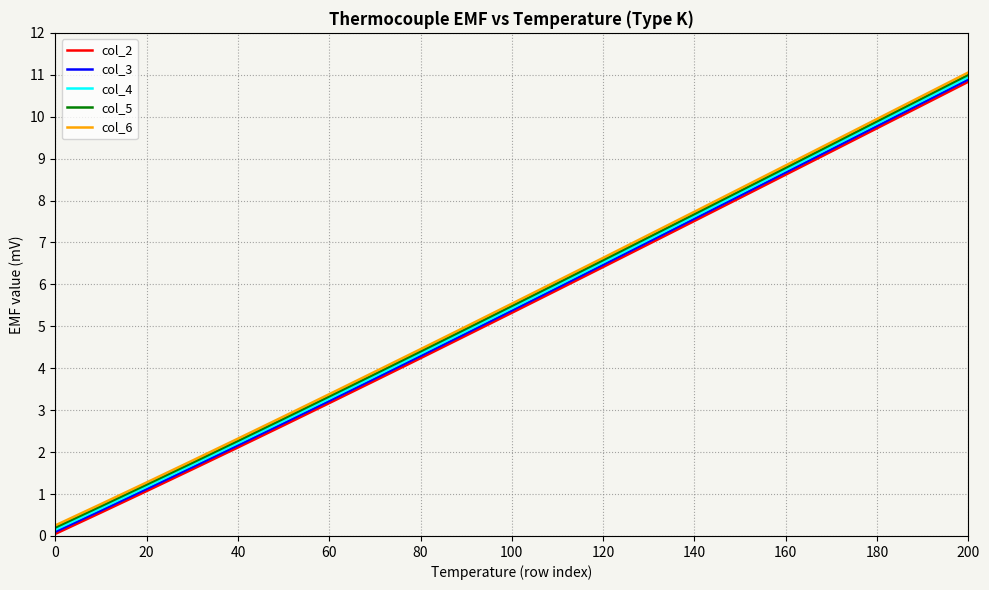

True or false: col_2 and col_6 intersect in this chart.

False